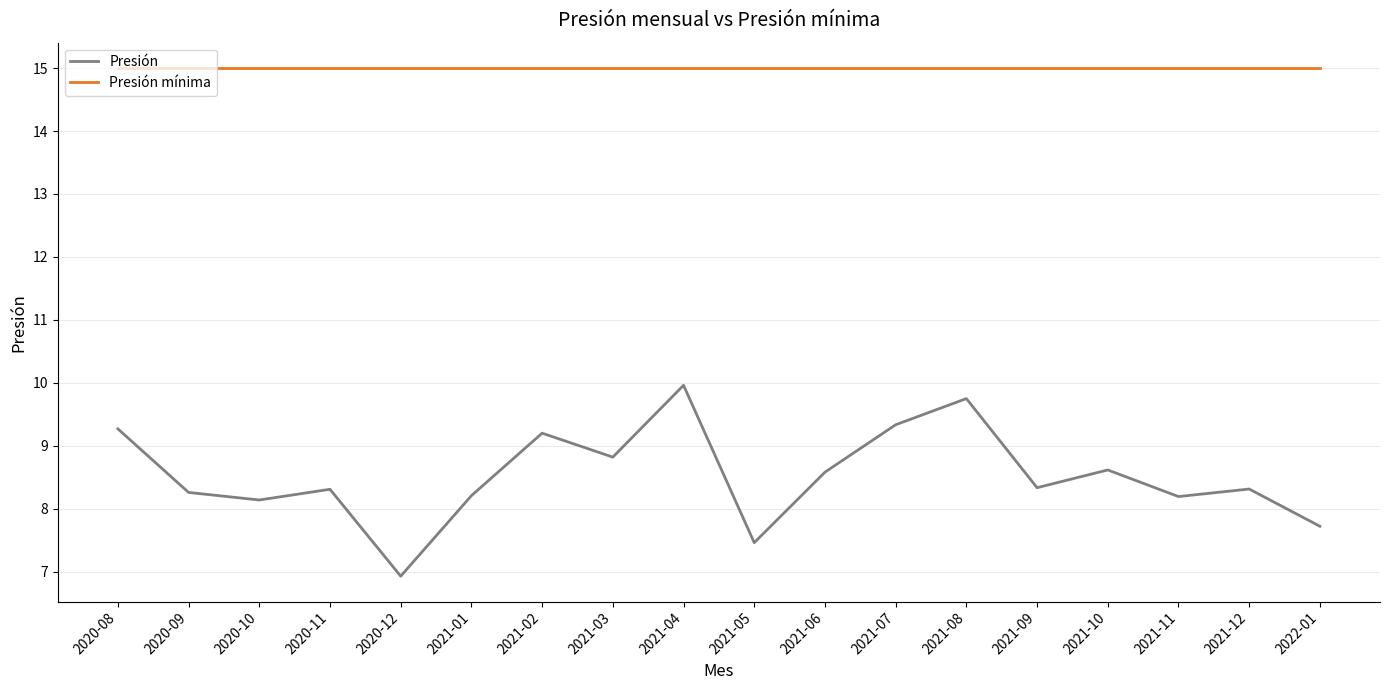

What is the spread (max minus min) of values at 2020-09?

6.7